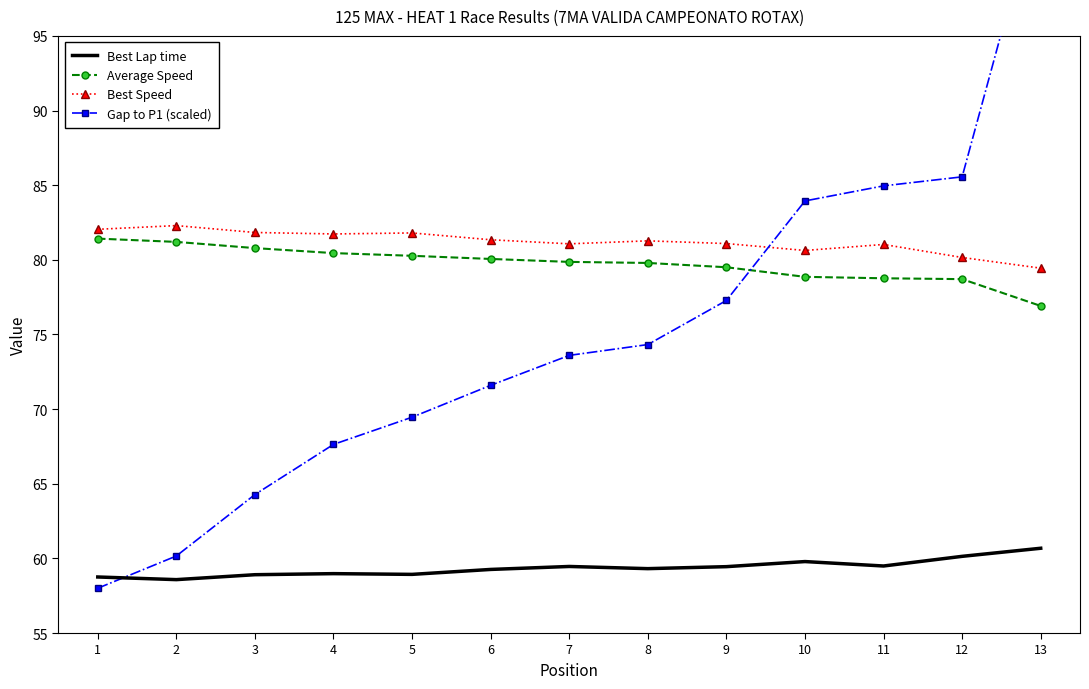

What is the spread (max minus min) of values at 10?

24.2